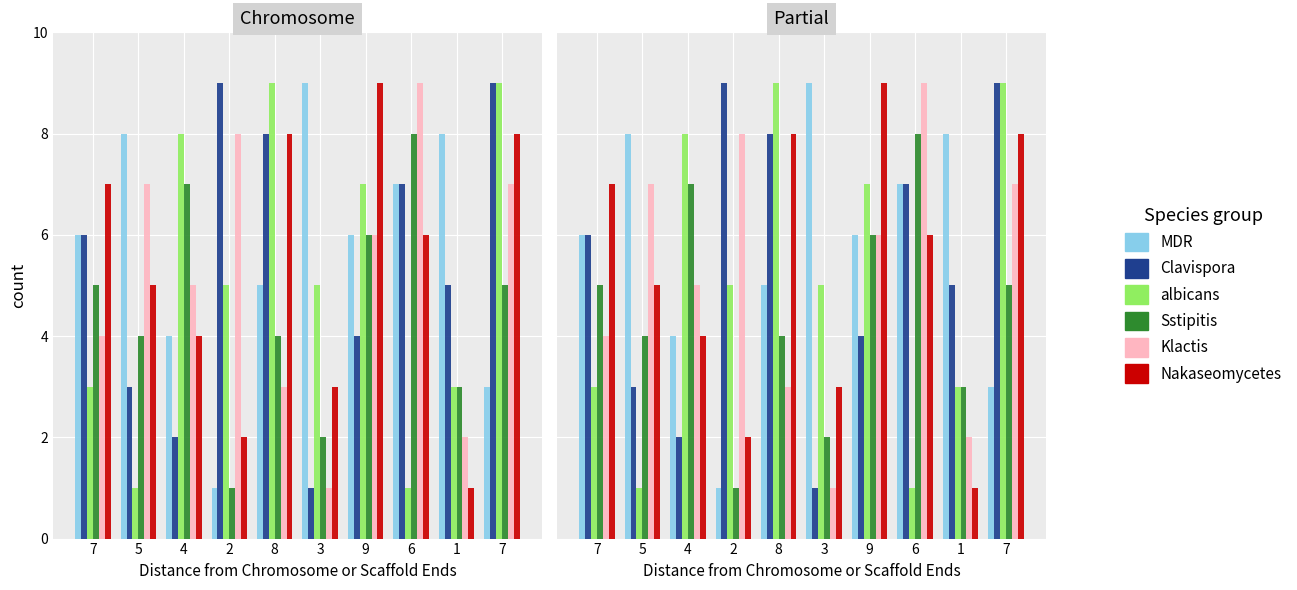

What is the difference between the second highest and second lowest values in the Clavispora series?

7